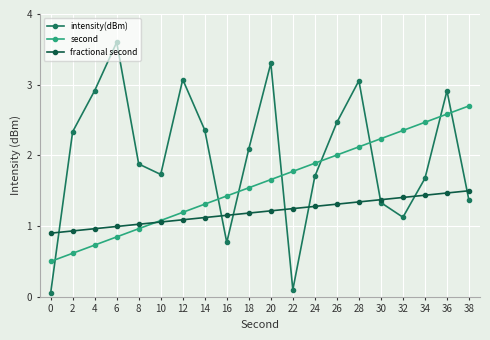

At which category does the chart reach its peak across all series?

6